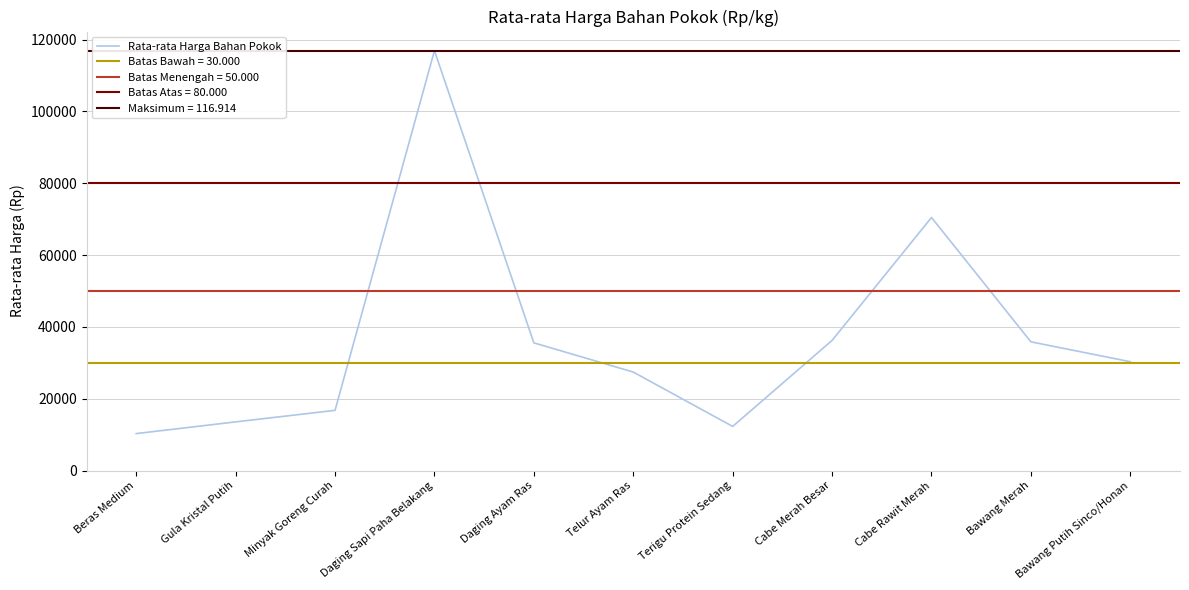

Reading left to right, what are all the values shown in this chart?

Beras Medium=10312	Gula Kristal Putih=13573	Minyak Goreng Curah=16785	Daging Sapi Paha Belakang=116914	Daging Ayam Ras=35575	Telur Ayam Ras=27444	Terigu Protein Sedang=12309	Cabe Merah Besar=36253	Cabe Rawit Merah=70481	Bawang Merah=35860	Bawang Putih Sinco/Honan=30323